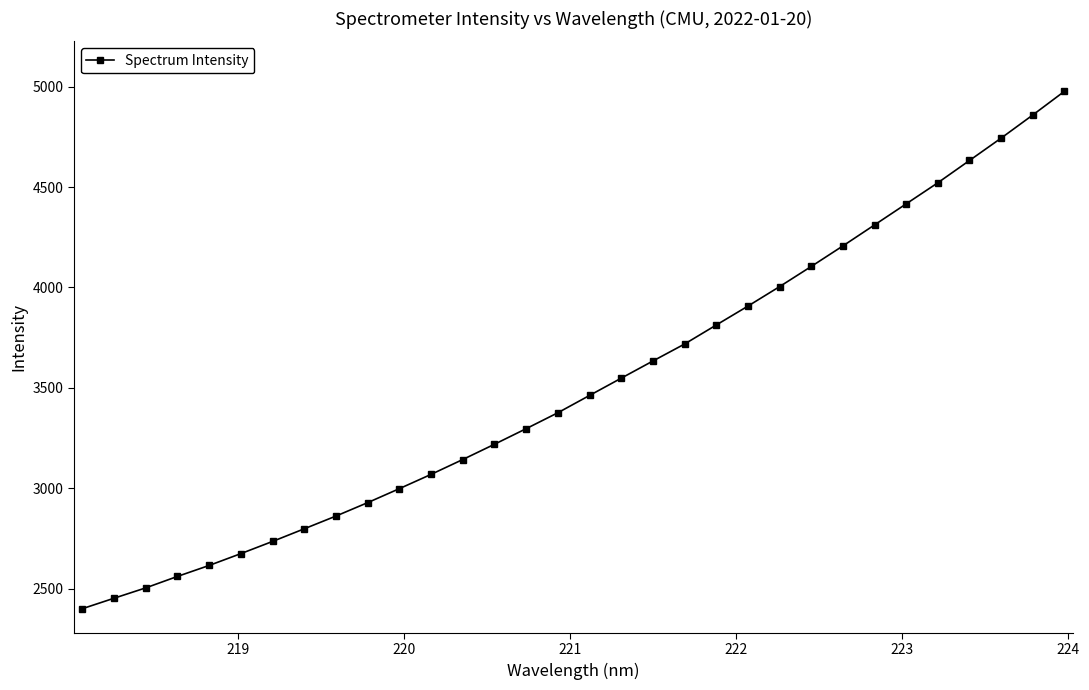

What is the value of the 13th point from the left?

3142.9